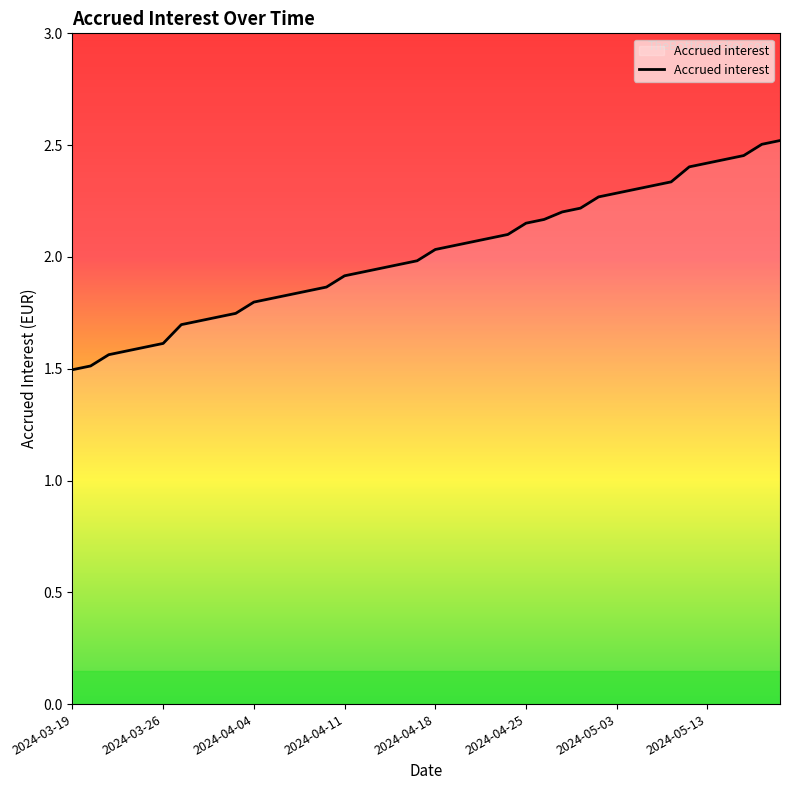

What is the difference between the maximum and minimum values?

1.0